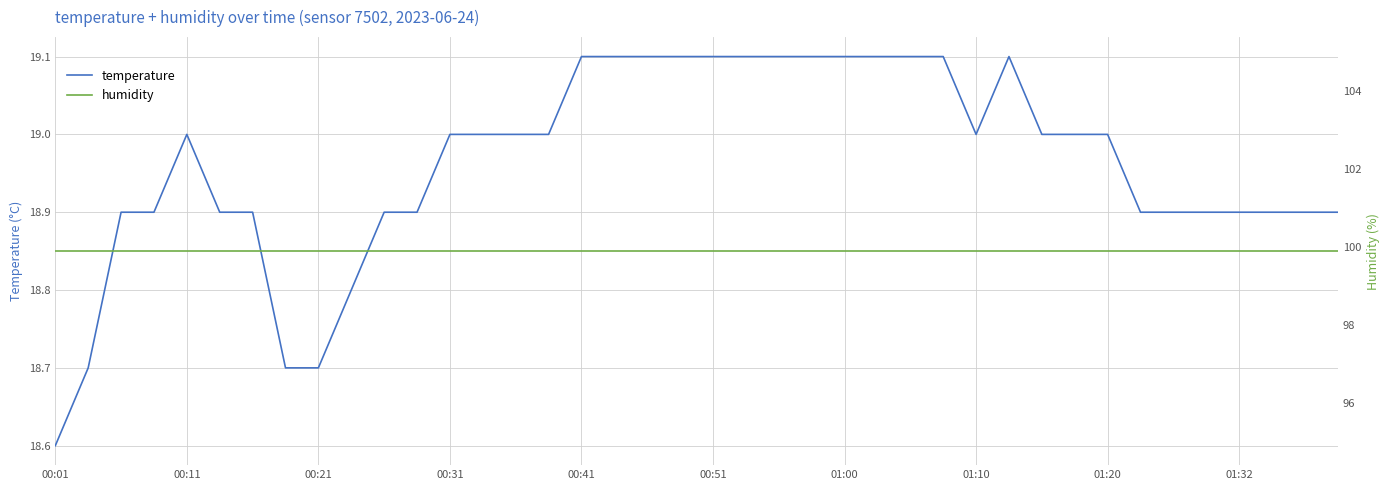

Which category has the lowest value in the temperature series?

00:01